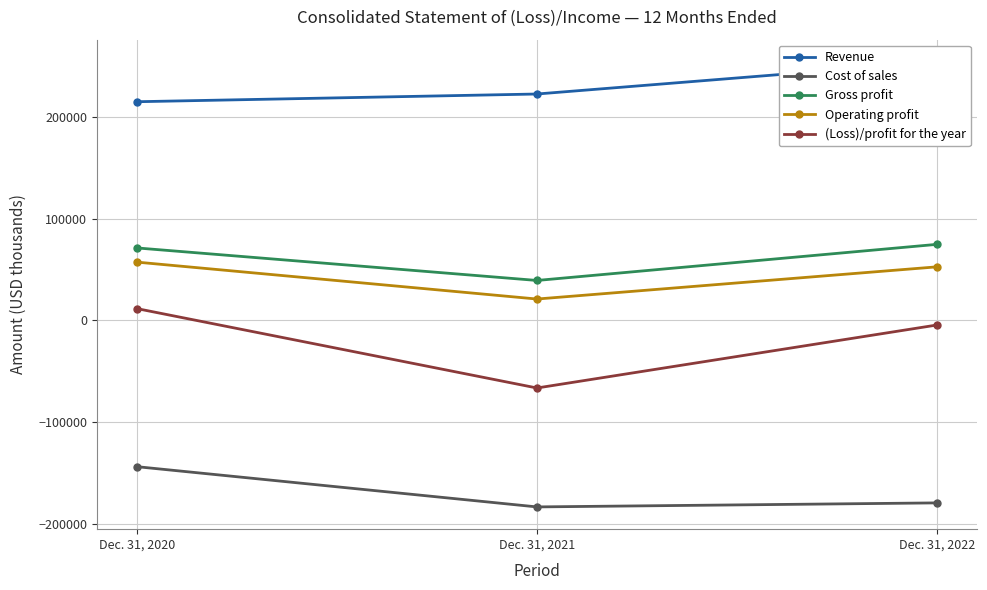

What is the value of the Operating profit point at the 2nd from the left?

21071